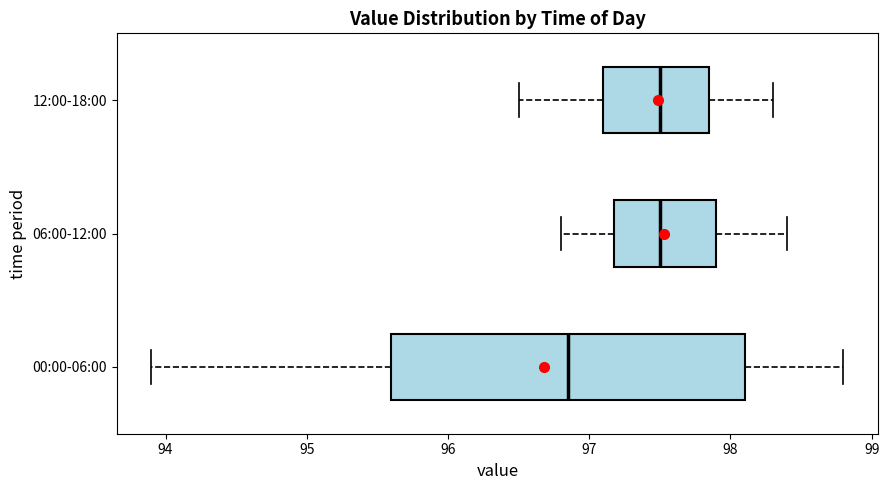

Which box is the widest, from its left edge to its right edge?

00:00-06:00